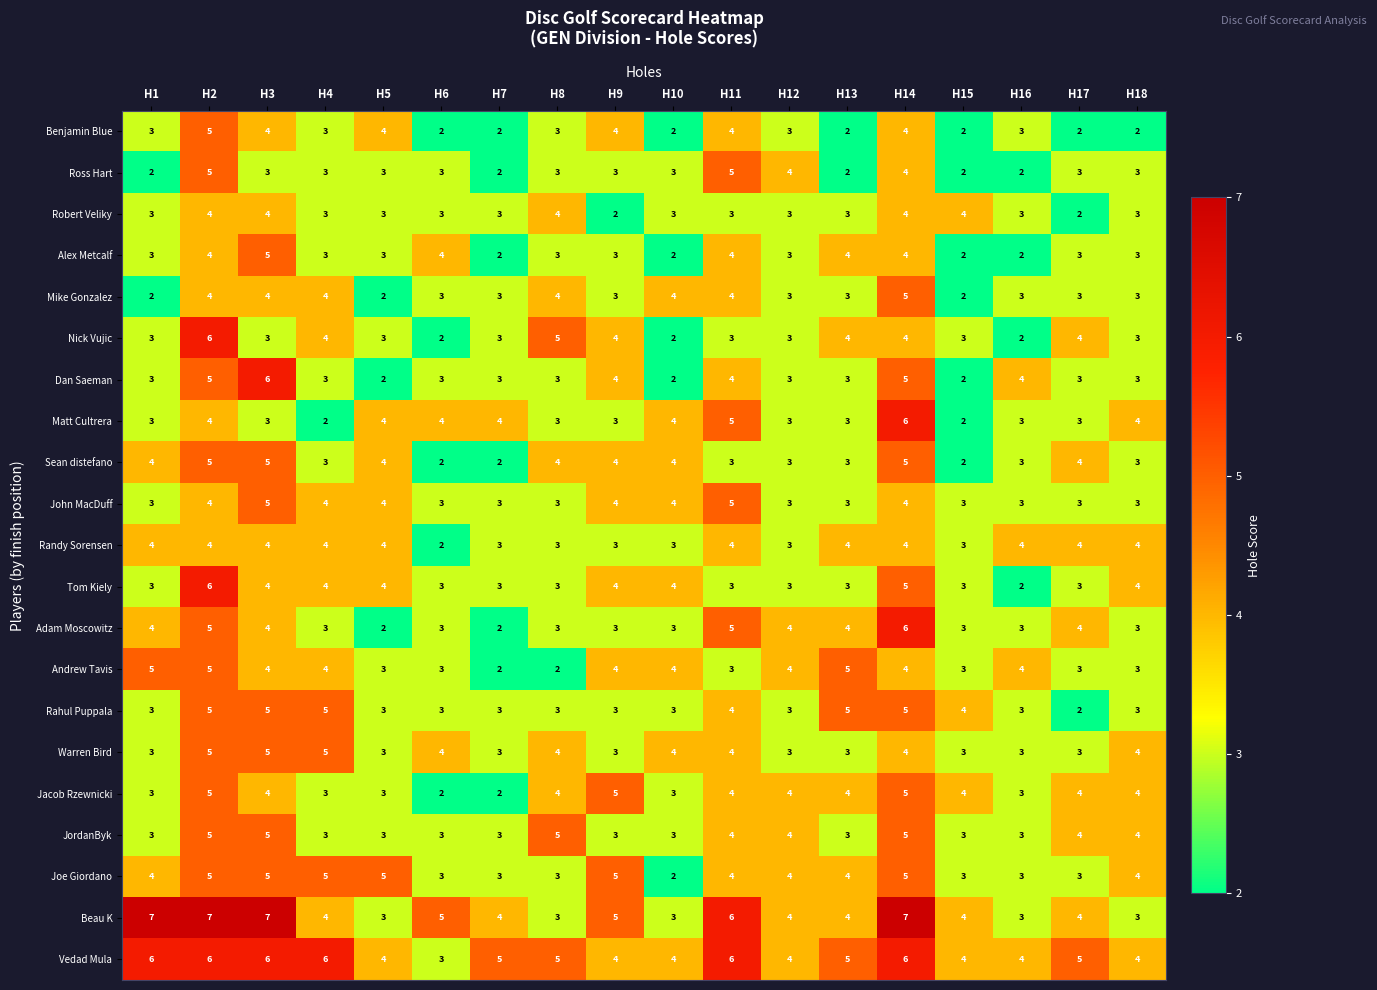

How many series are shown in this chart?

21